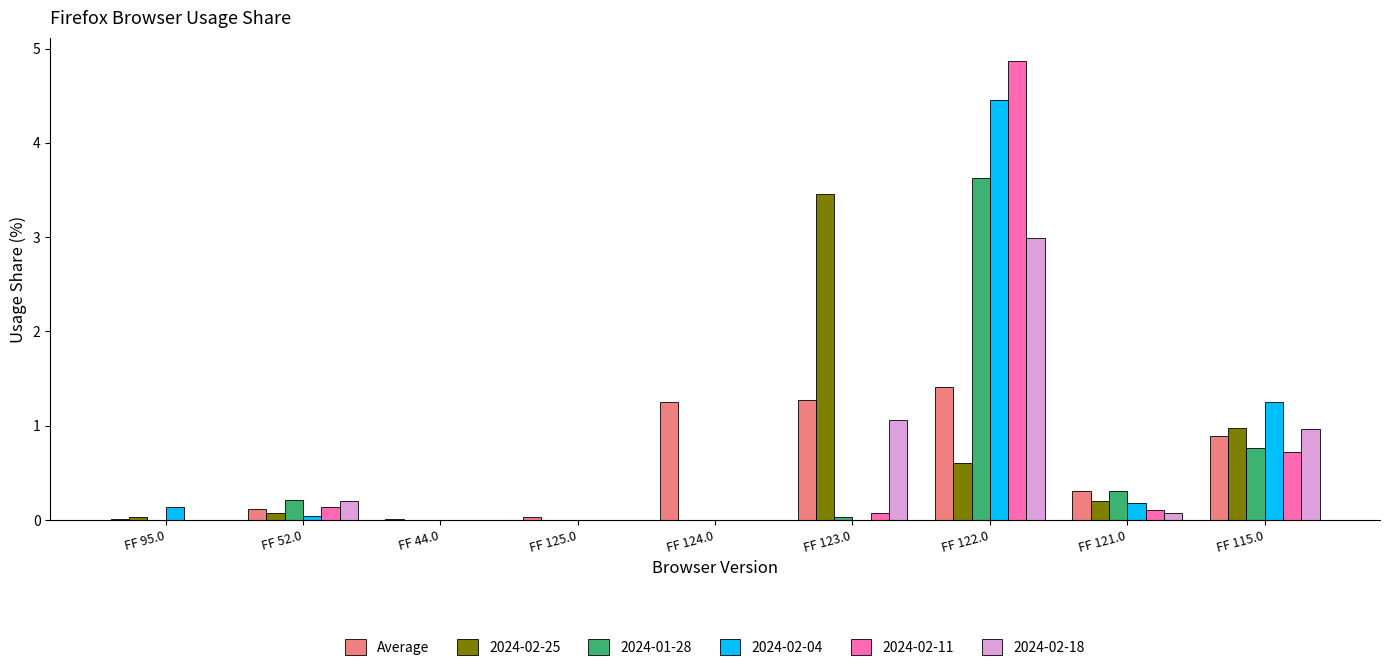

The value of 2024-02-11 at FF 124.0 is -2.2. True or false?

False